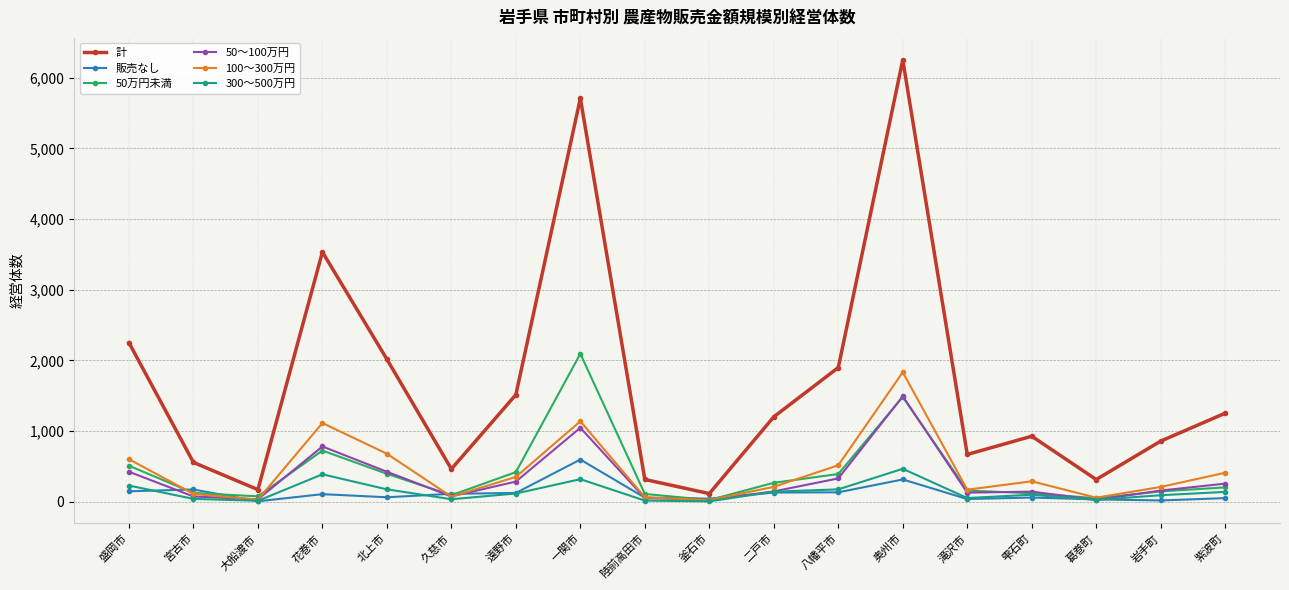

What is the difference between the maximum and minimum values in the 50～100万円 series?

1468